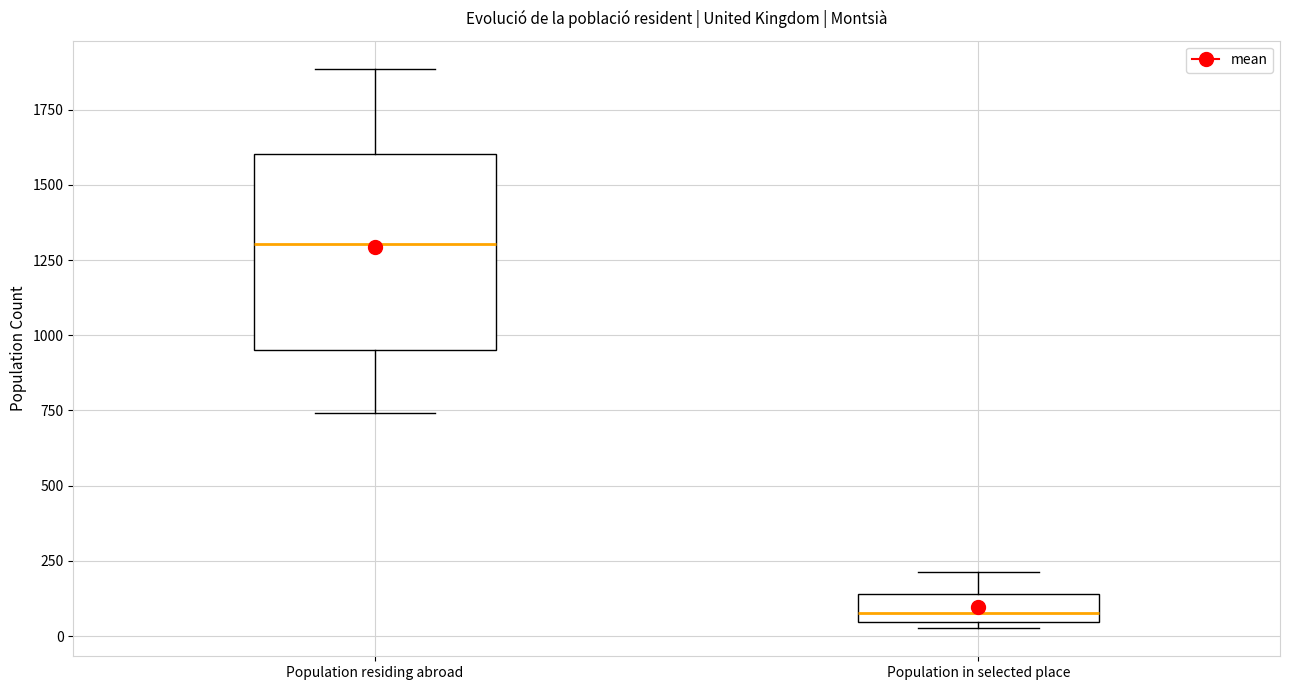

Which box's median line is the highest?

Population residing abroad